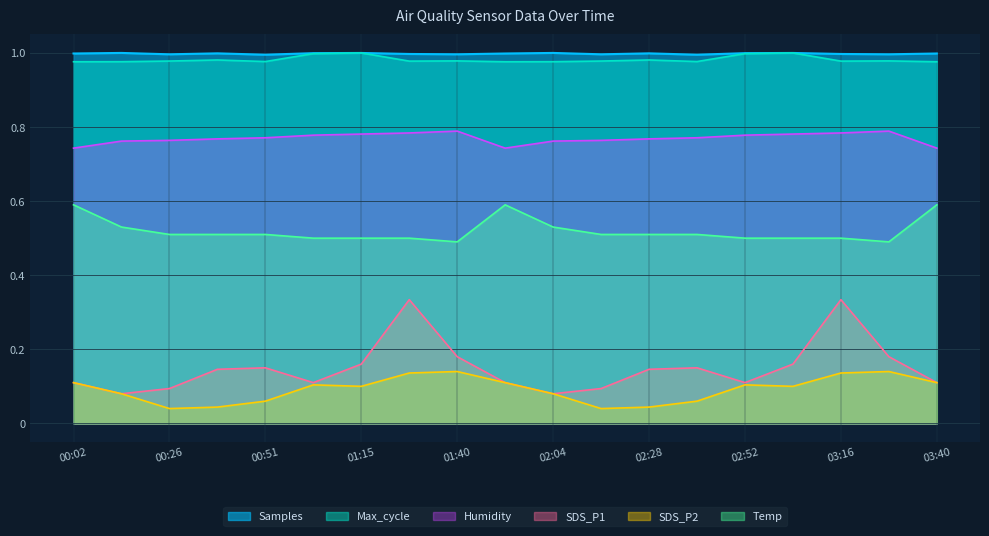

True or false: Humidity has a value of 0.8 at 01:40.

True